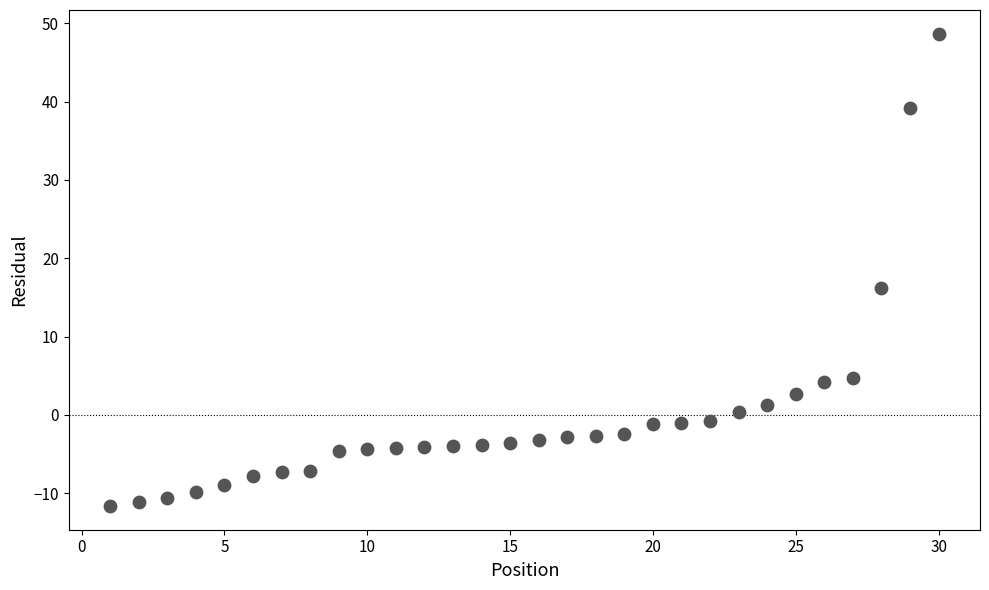

What Y value in the scatter plot is closest to 18?

16.2